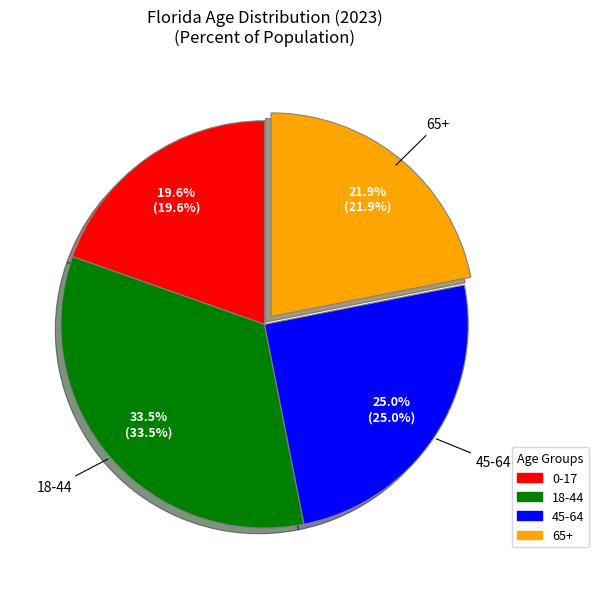

To the nearest percent, what is the combined percentage of 45-64 and 0-17?

45%